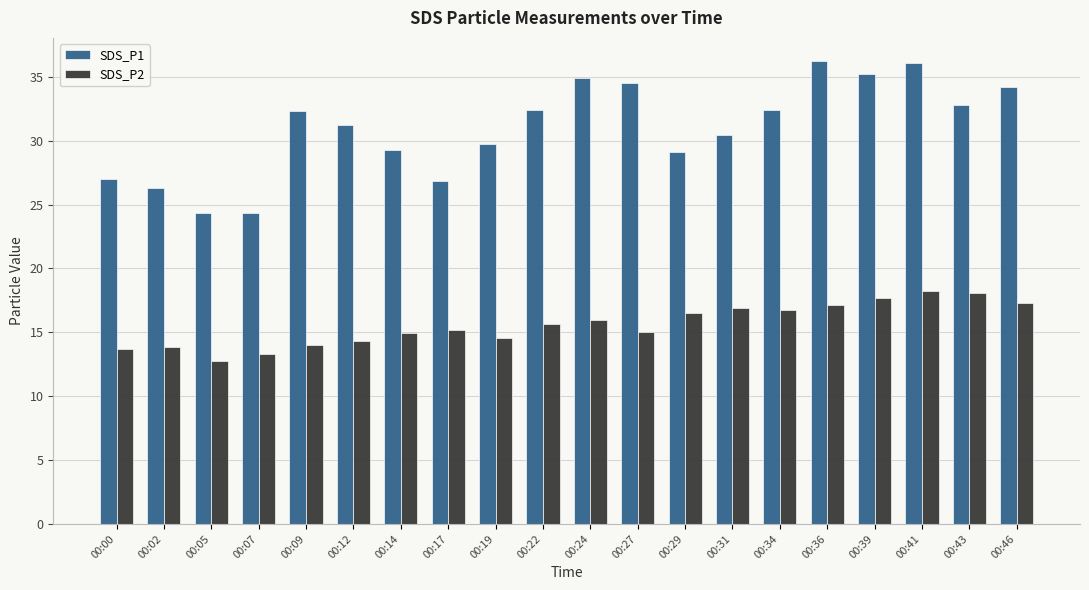

What is the difference between the maximum and second lowest values in the SDS_P2 series?

4.9